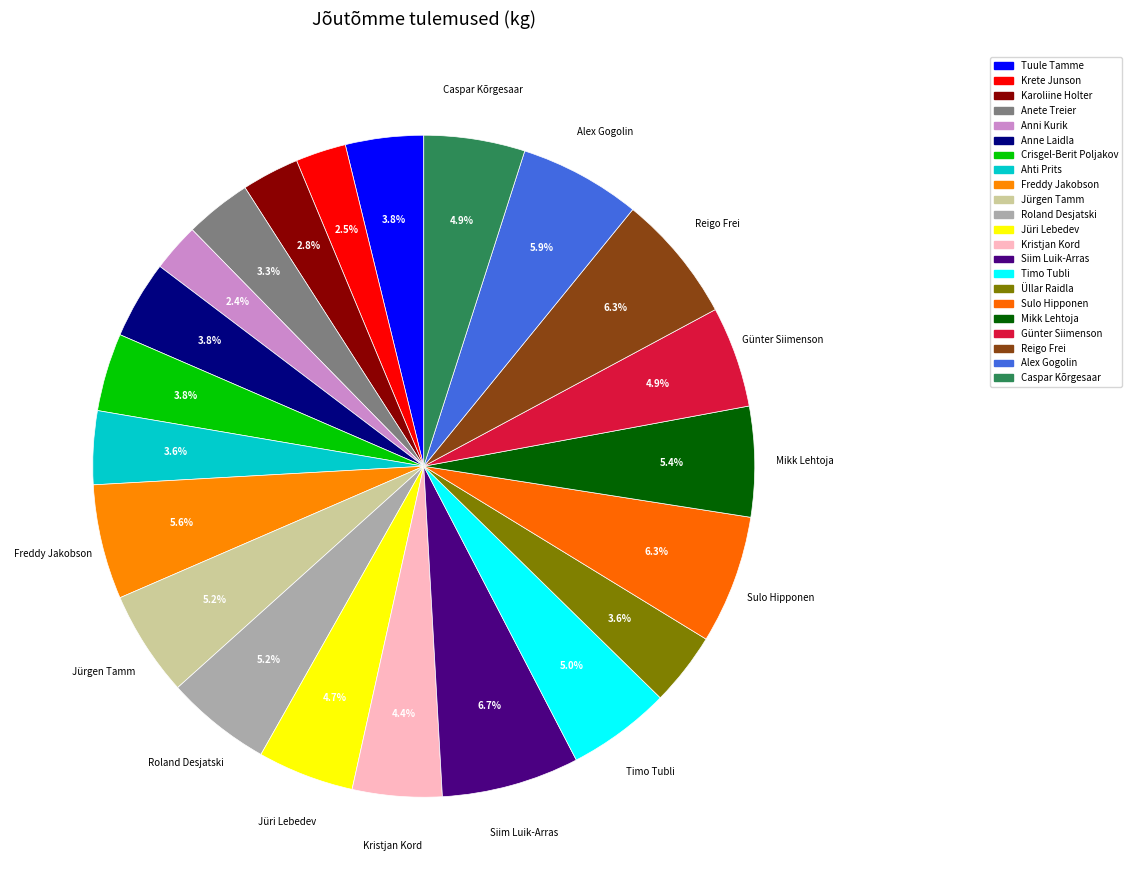

The Caspar Kõrgesaar slice represents 1% of the pie. True or false?

False